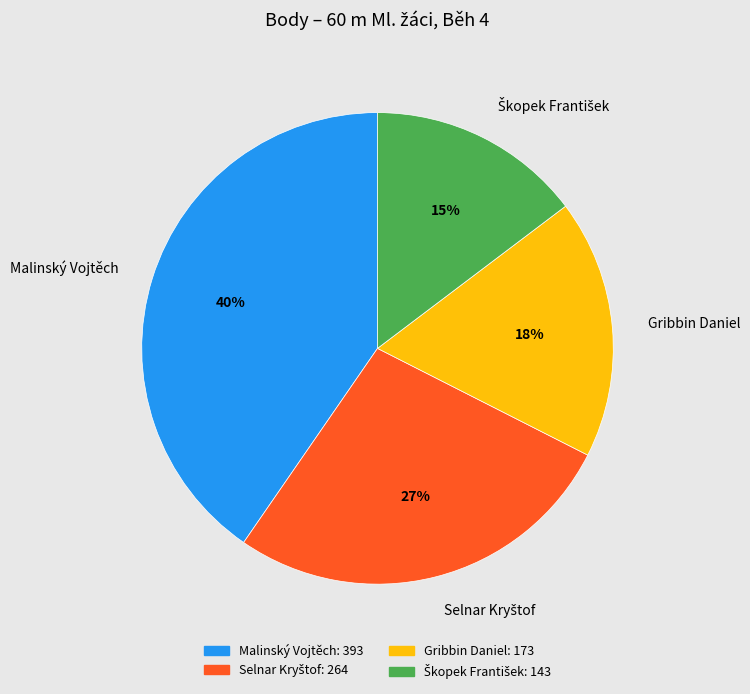

Which category has the biggest portion of the pie?

Malinský Vojtěch